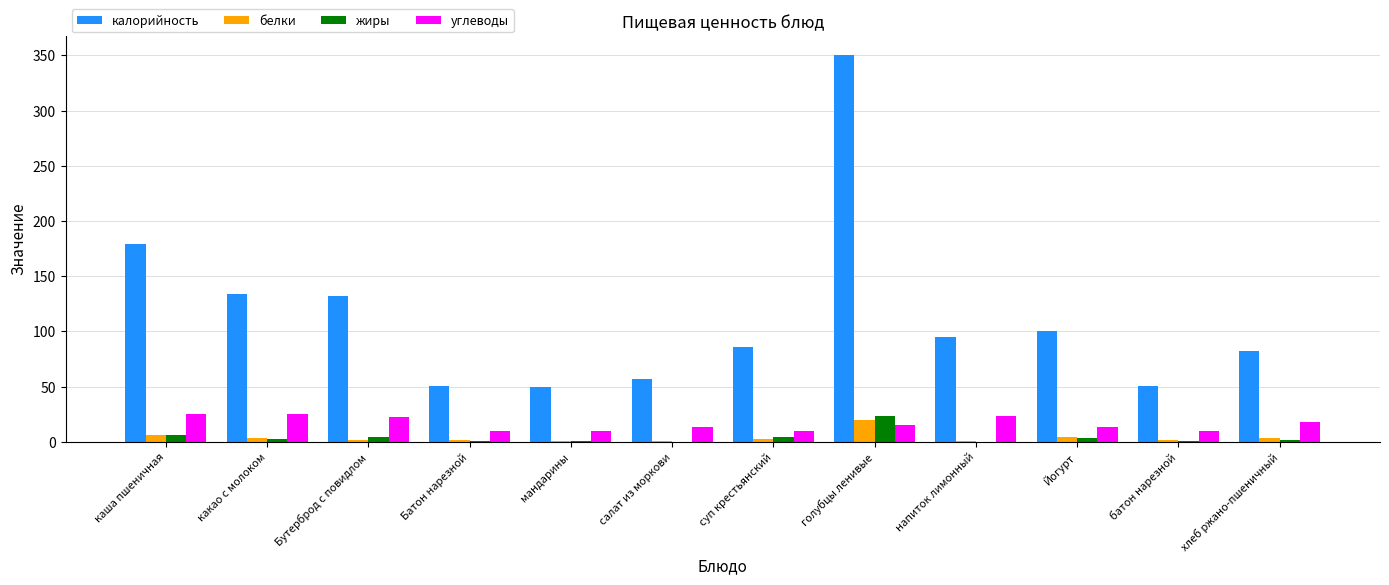

Which series has the largest total across all categories?

калорийность